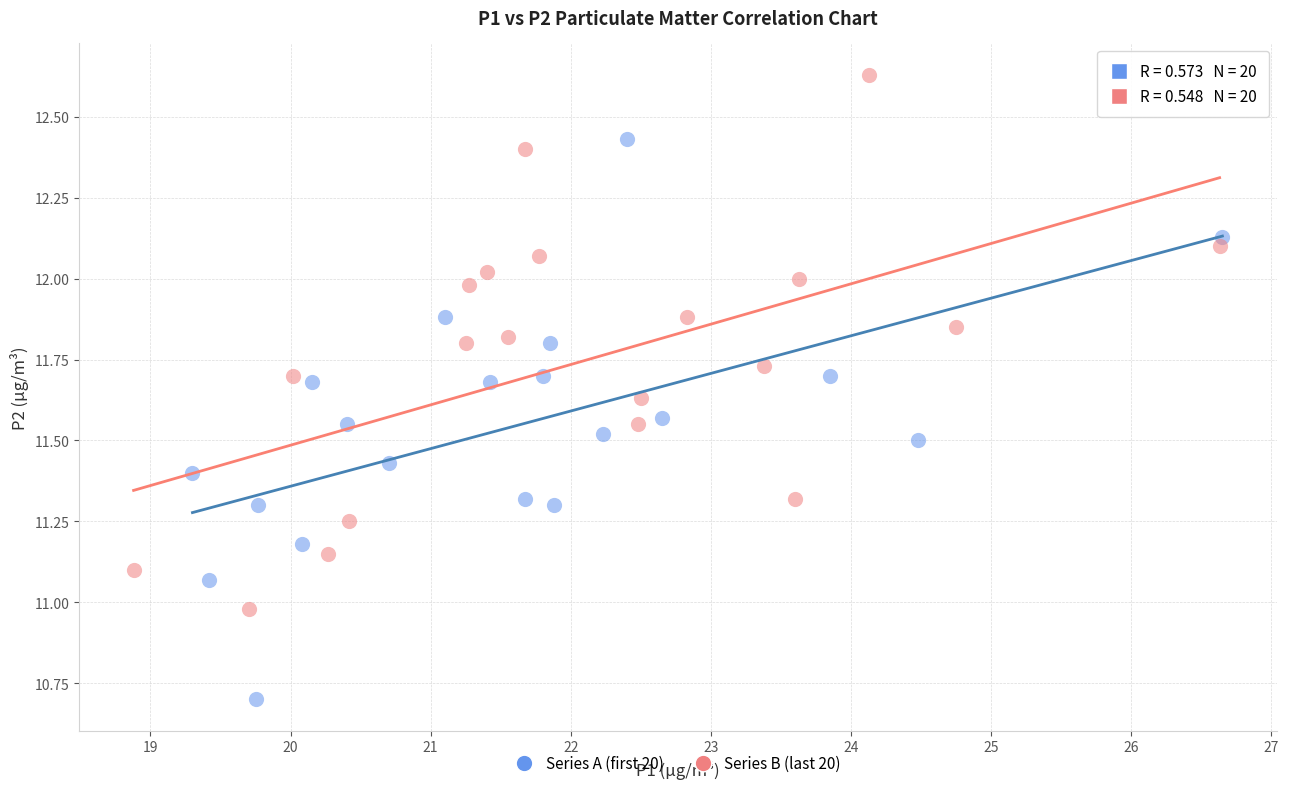

Which series has the widest spread of Y values?

Series A (first 20)